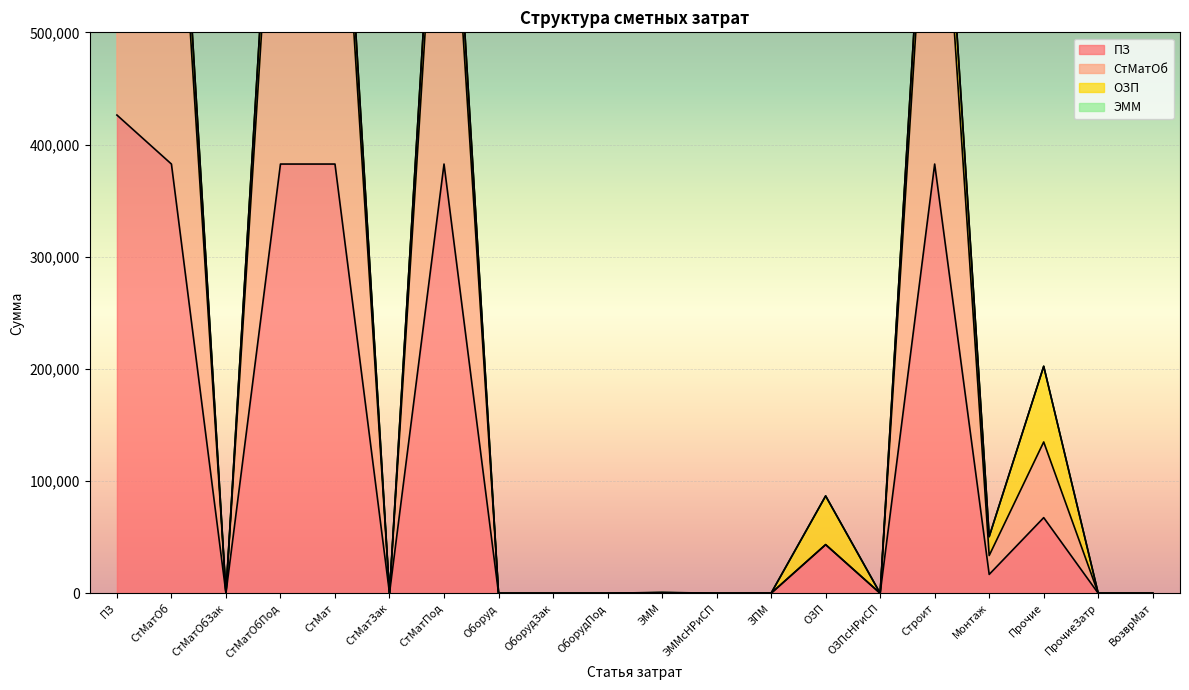

Rank the categories by СтМатОб value from highest to lowest.

ПЗ, Строит, СтМатОб, СтМатОбПод, СтМат, СтМатПод, Прочие, ОЗП, Монтаж, ЭММ, ЗПМ, СтМатОбЗак, СтМатЗак, Оборуд, ОборудЗак, ОборудПод, ЭММсНРиСП, ОЗПсНРиСП, ПрочиеЗатр, ВозврМат